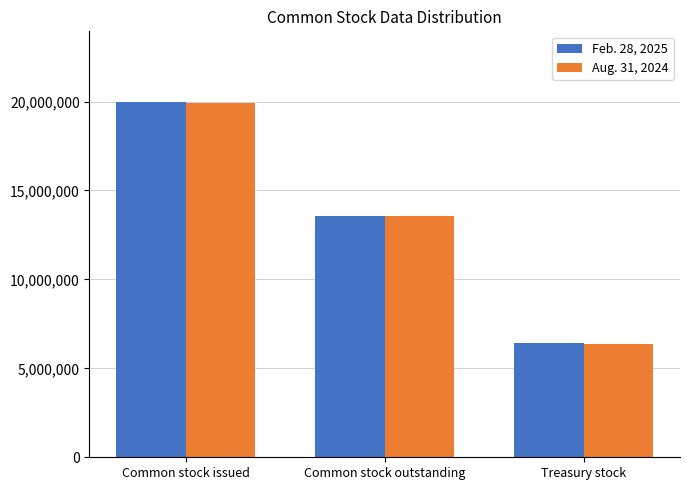

Where does the Feb. 28, 2025 series first go above 13551614?

Common stock issued